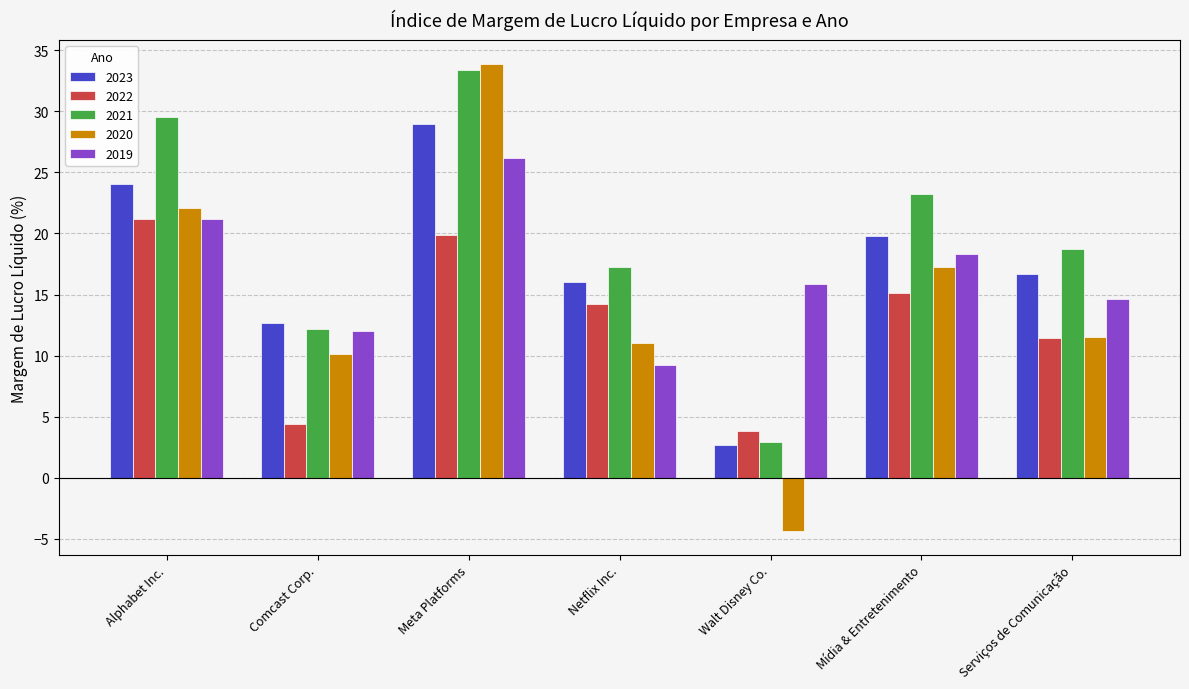

What position from the right is Netflix Inc.?

4